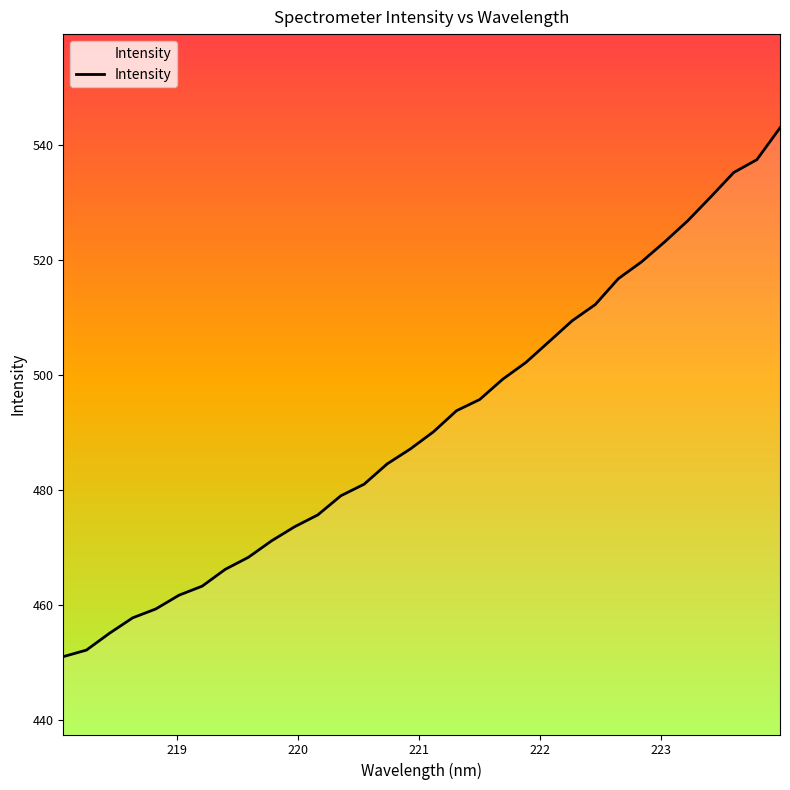

What is the smallest value displayed?

451.1